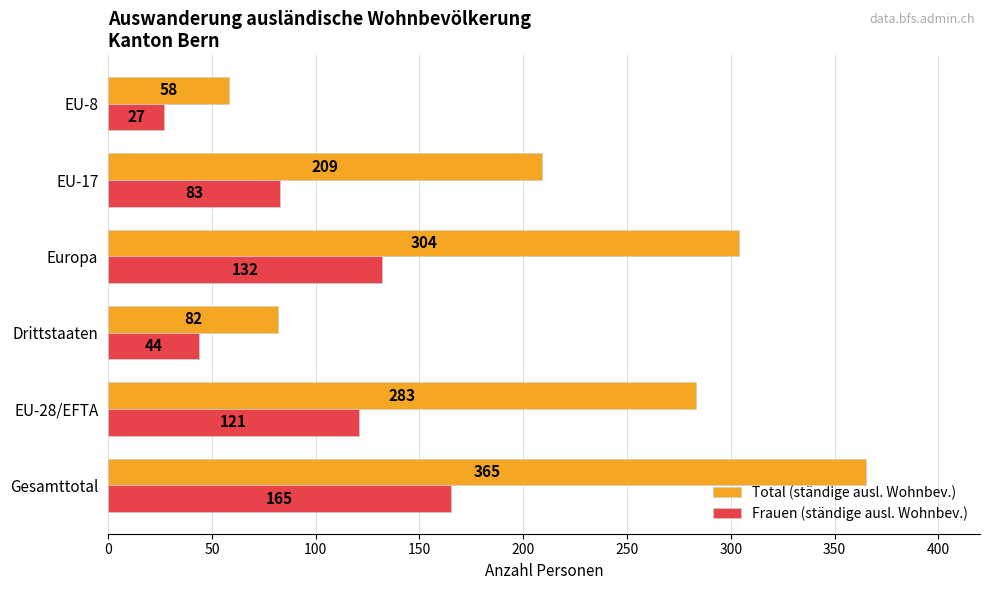

Which series has the widest spread of values?

Total (ständige ausl. Wohnbev.)